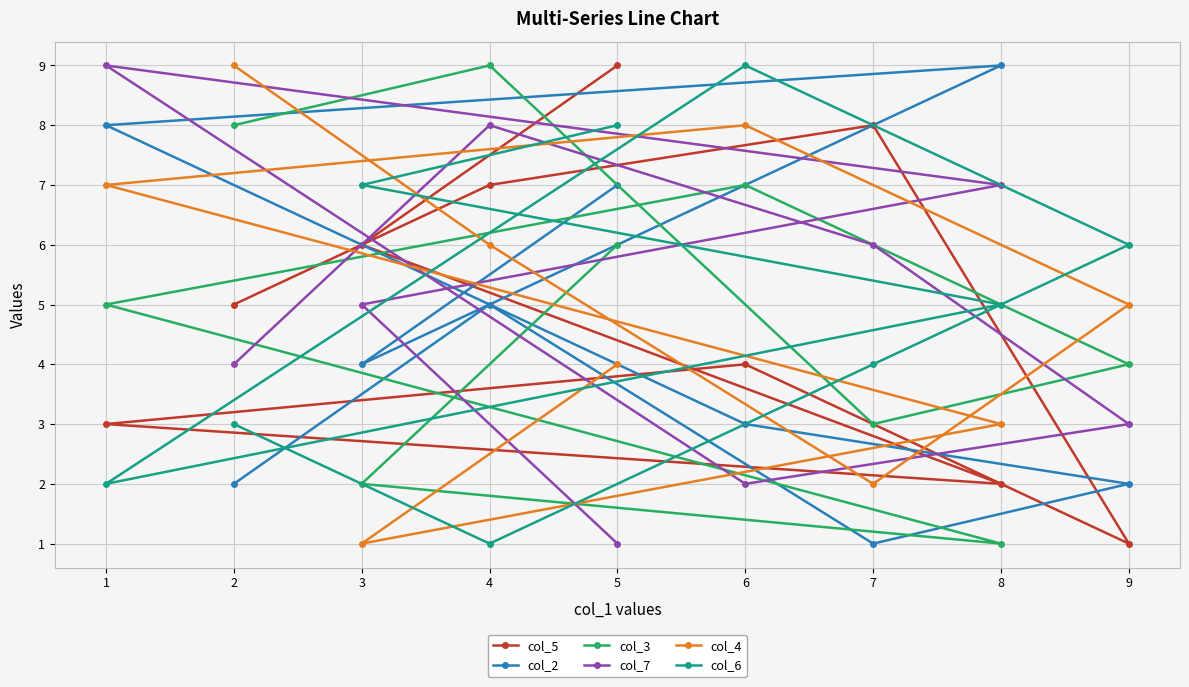

How many lines are shown in the chart?

6